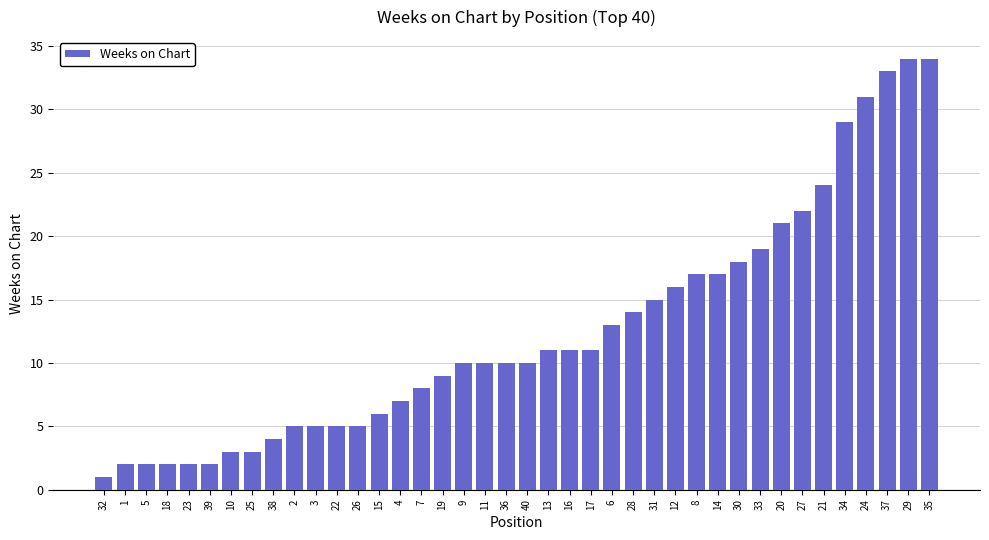

Are the bars horizontal?

No